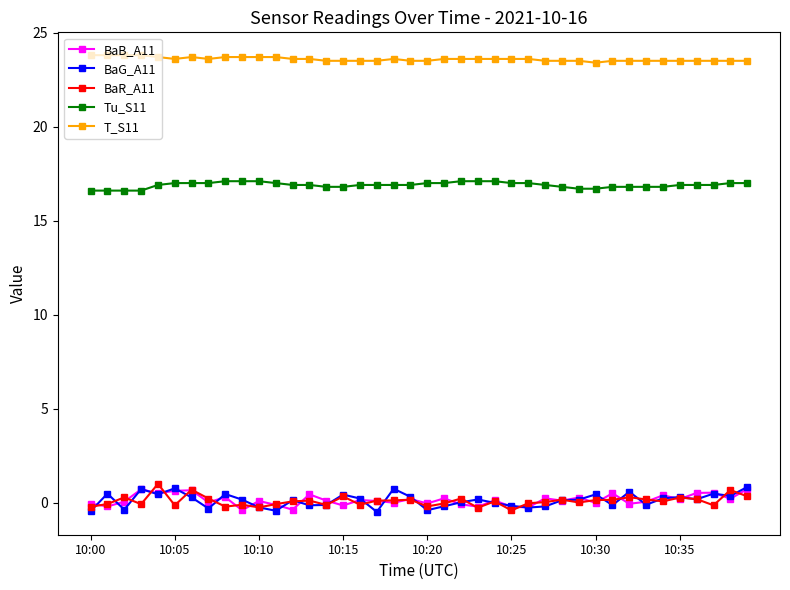

Does the chart have visible grid lines?

No